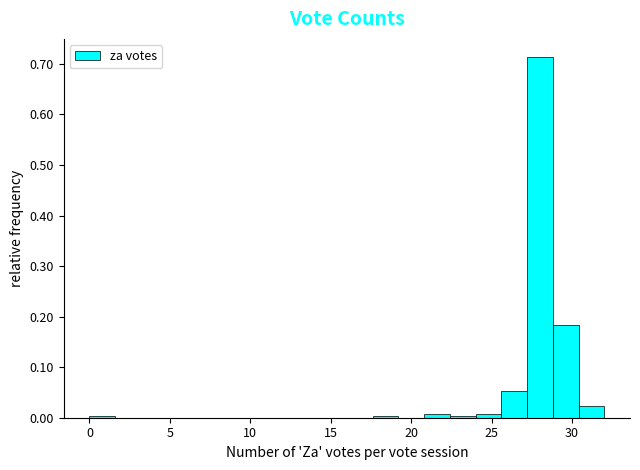

Around what value on the x-axis is the tallest bar? Give the approximate position of its centre, as read against the axis.

28.0